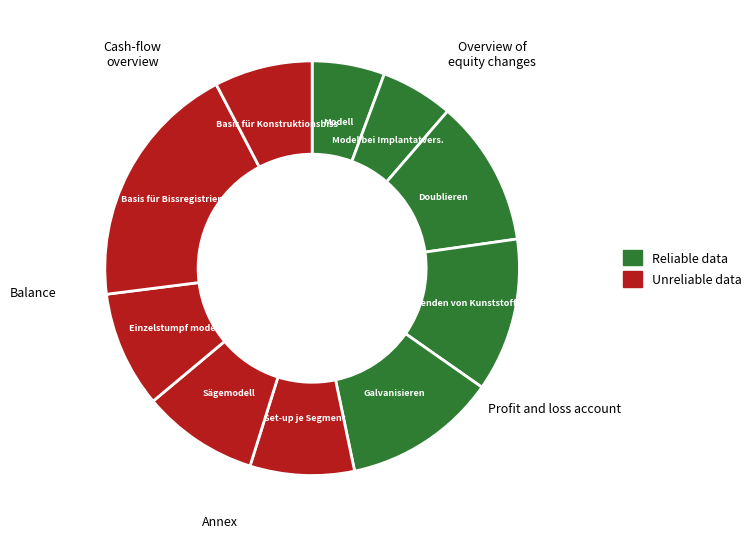

Does any single category account for the majority?

No